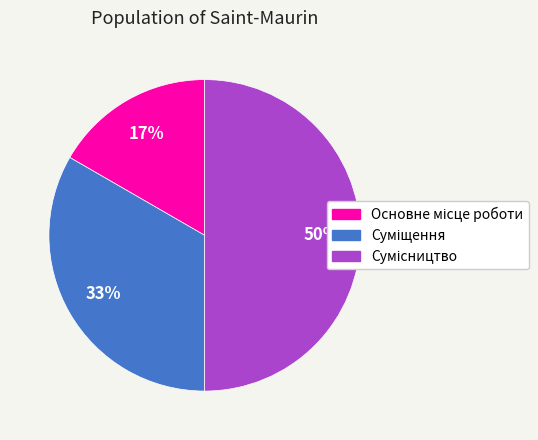

To the nearest percent, what is the difference between the largest and smallest slice percentages?

33%